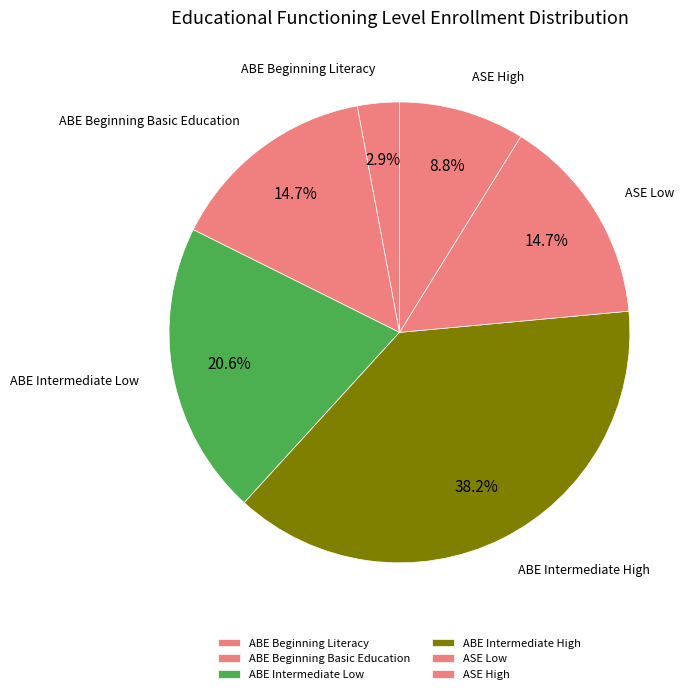

Is ABE Beginning Literacy the majority of the pie?

No